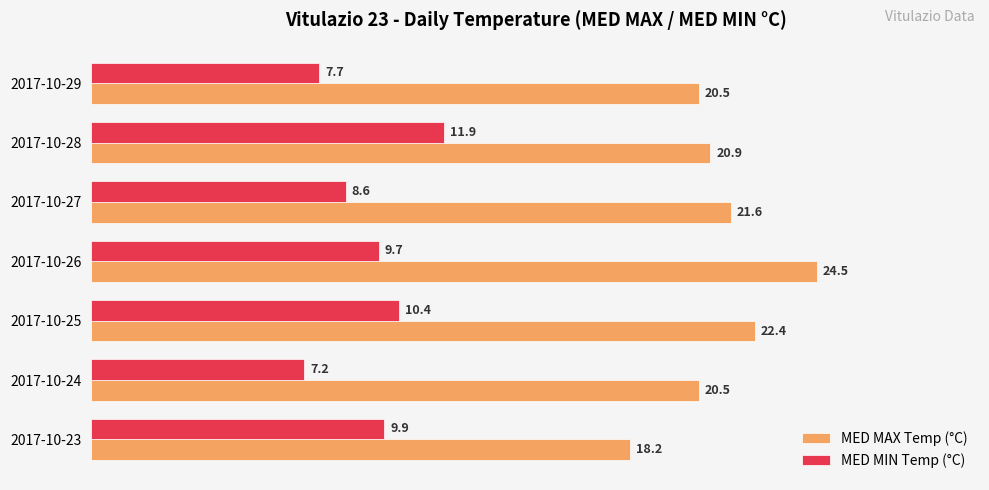

Which series has the largest total across all categories?

MED MAX Temp (°C)